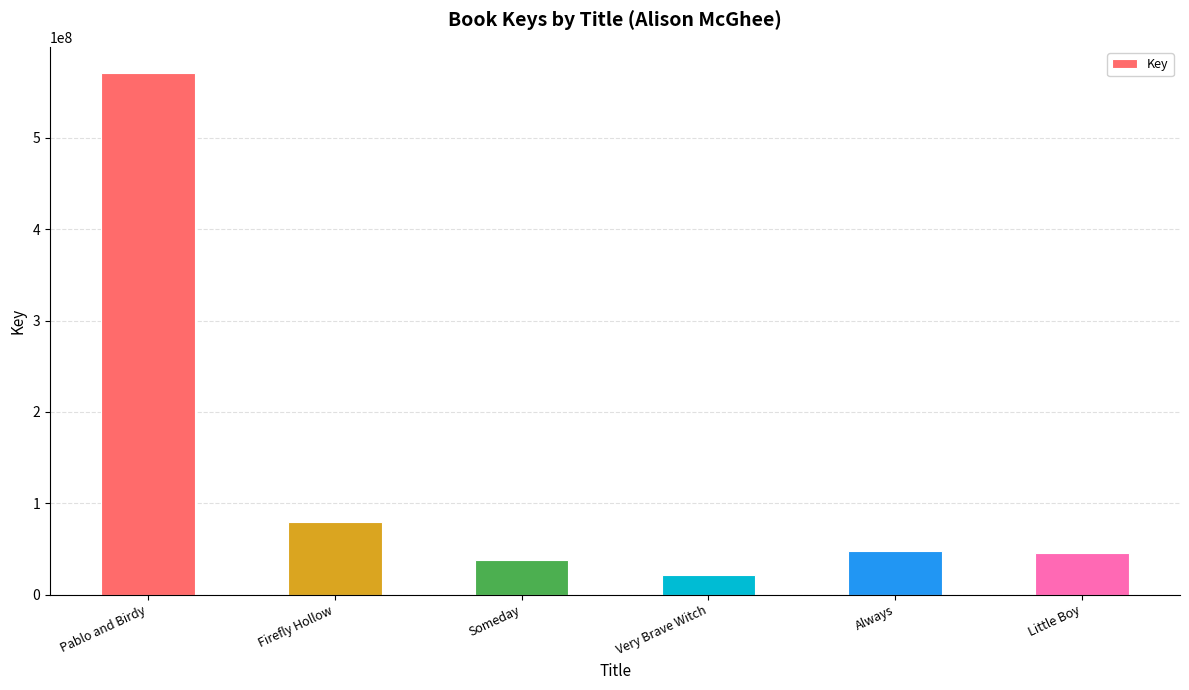

Approximately how many times larger is the value at Little Boy compared to Very Brave Witch?

2.2